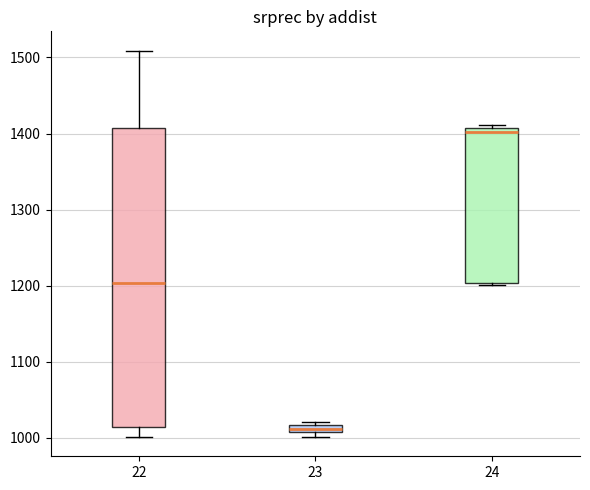

Comparing the boxes themselves (not the whiskers), which one is the tallest?

22